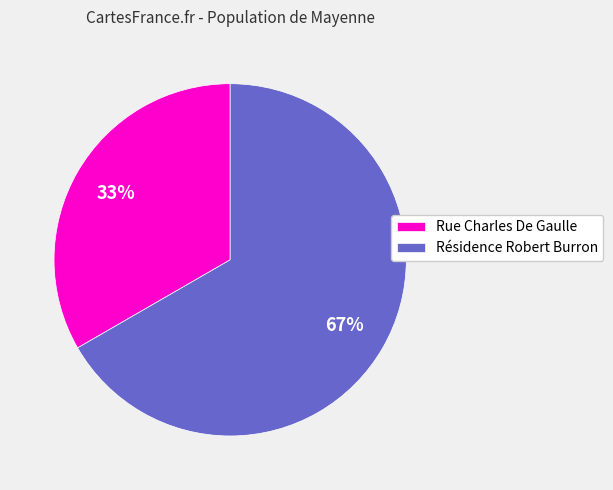

Do Rue Charles De Gaulle and Résidence Robert Burron together represent more than half of the pie?

Yes